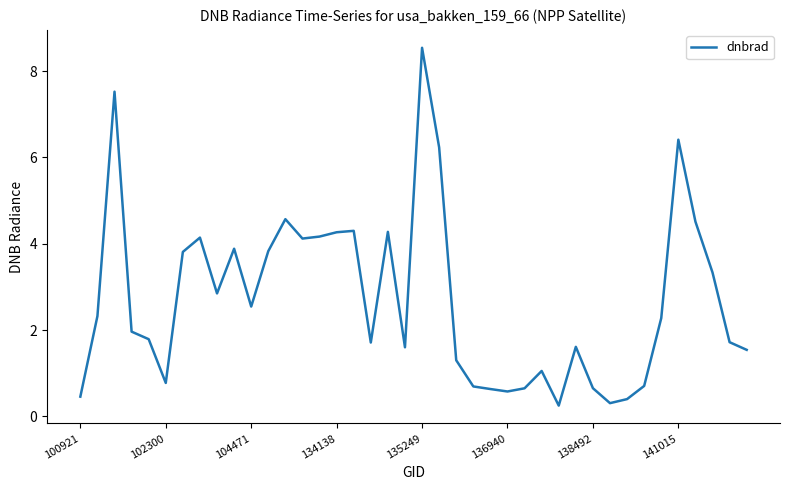

What is the greatest value displayed?

8.5